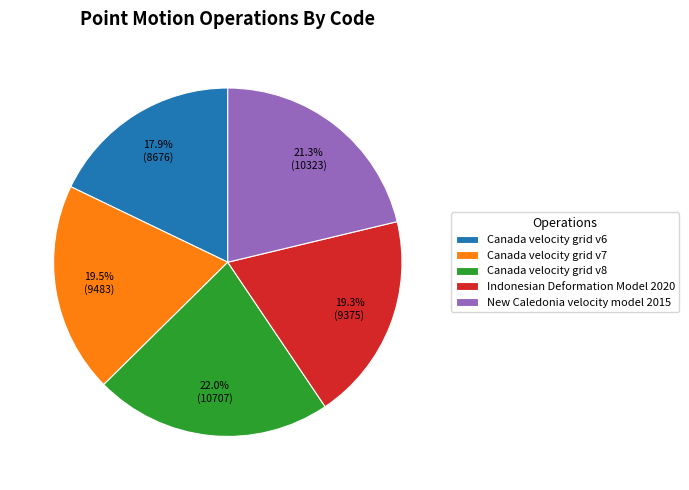

Which slice is the smallest?

Canada velocity grid v6